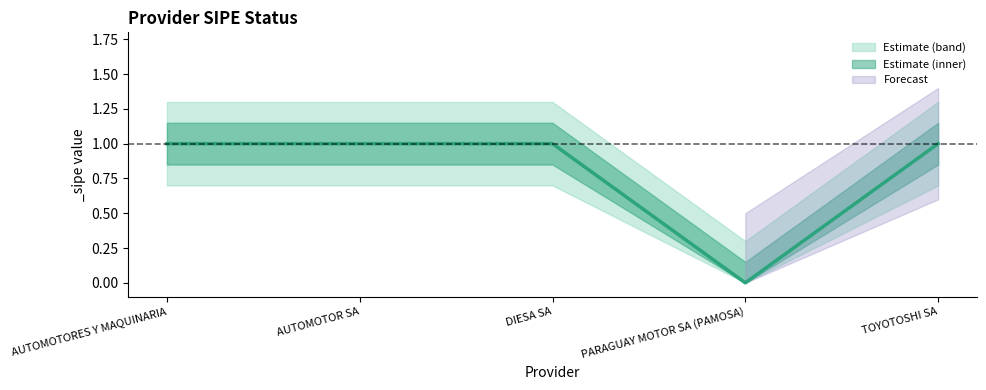

True or false: lower_band has more than 1 interior local peaks.

False